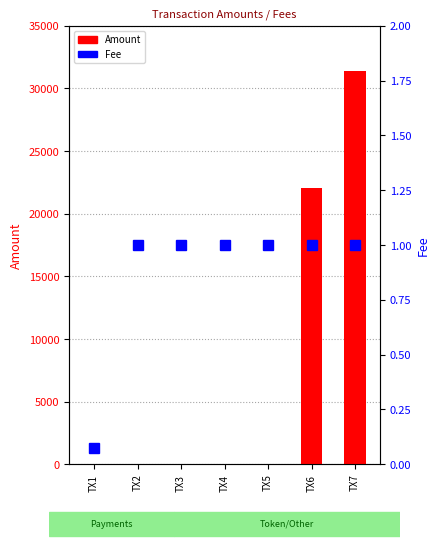

The Fee series shows 1.7 at TX2. True or false?

False